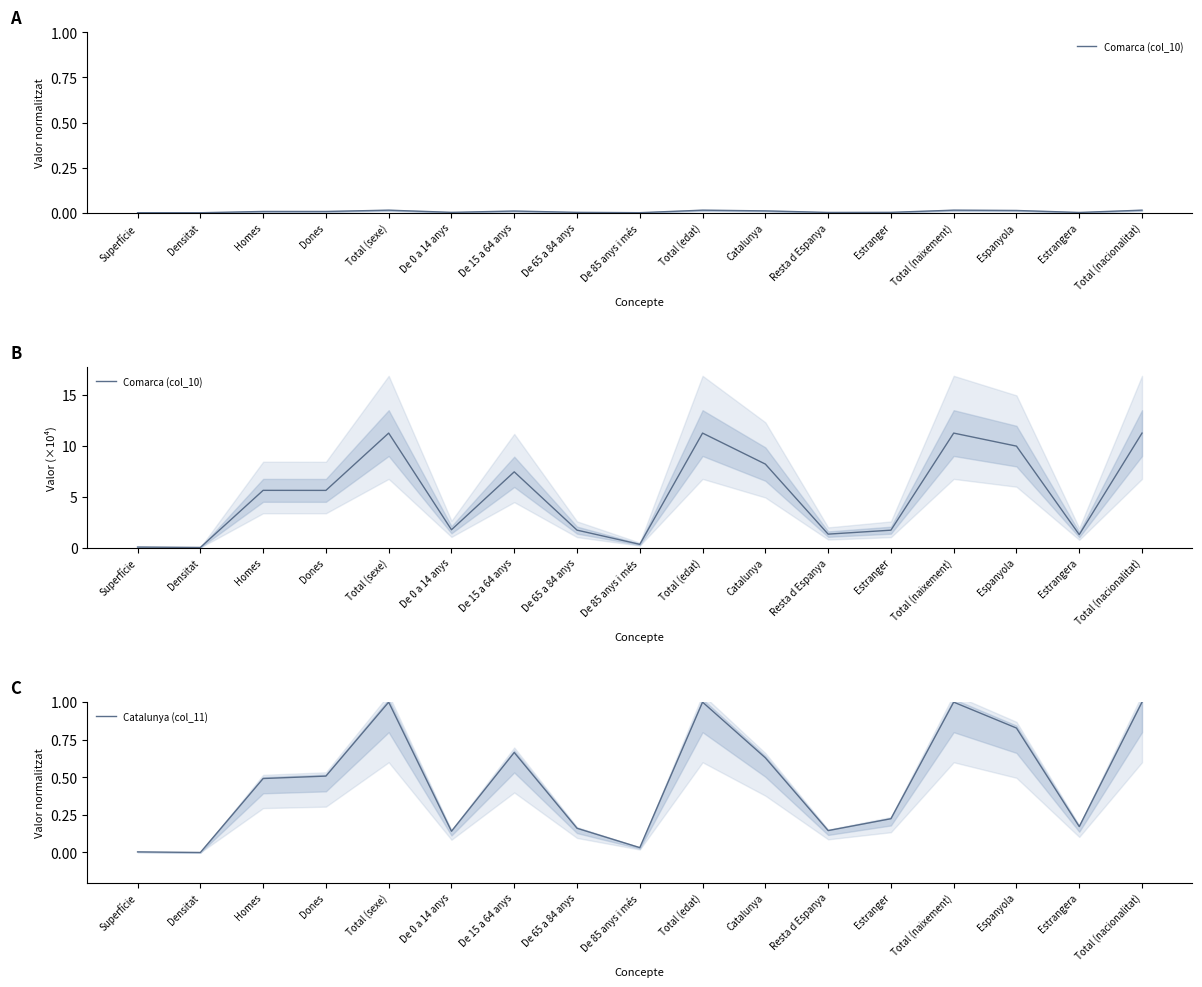

What is the difference between the maximum and second lowest values in the Comarca (col_10) series?

11.2